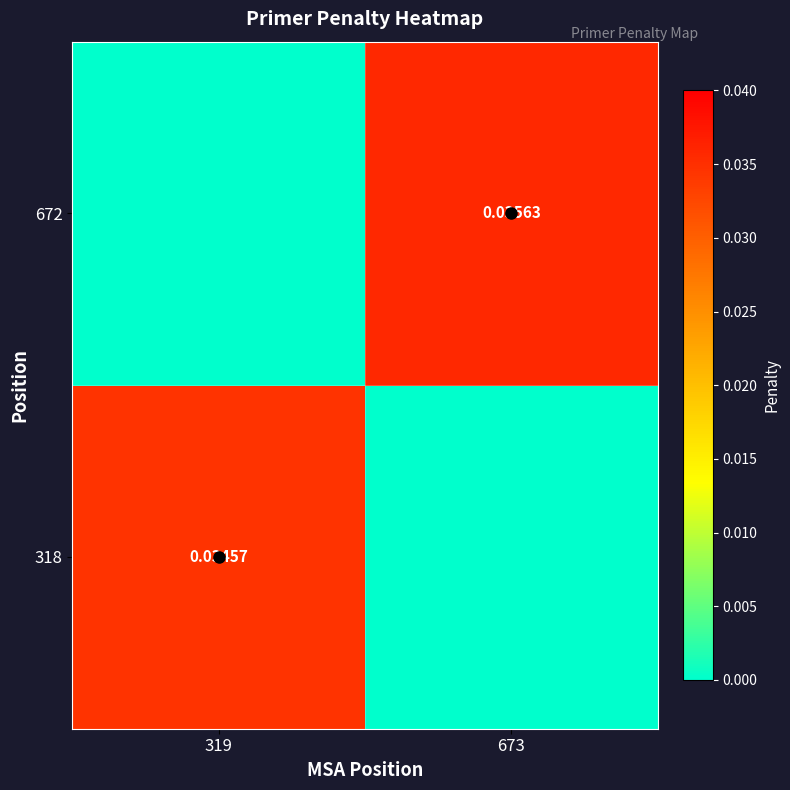

At which label is 318 closest to 0?

673